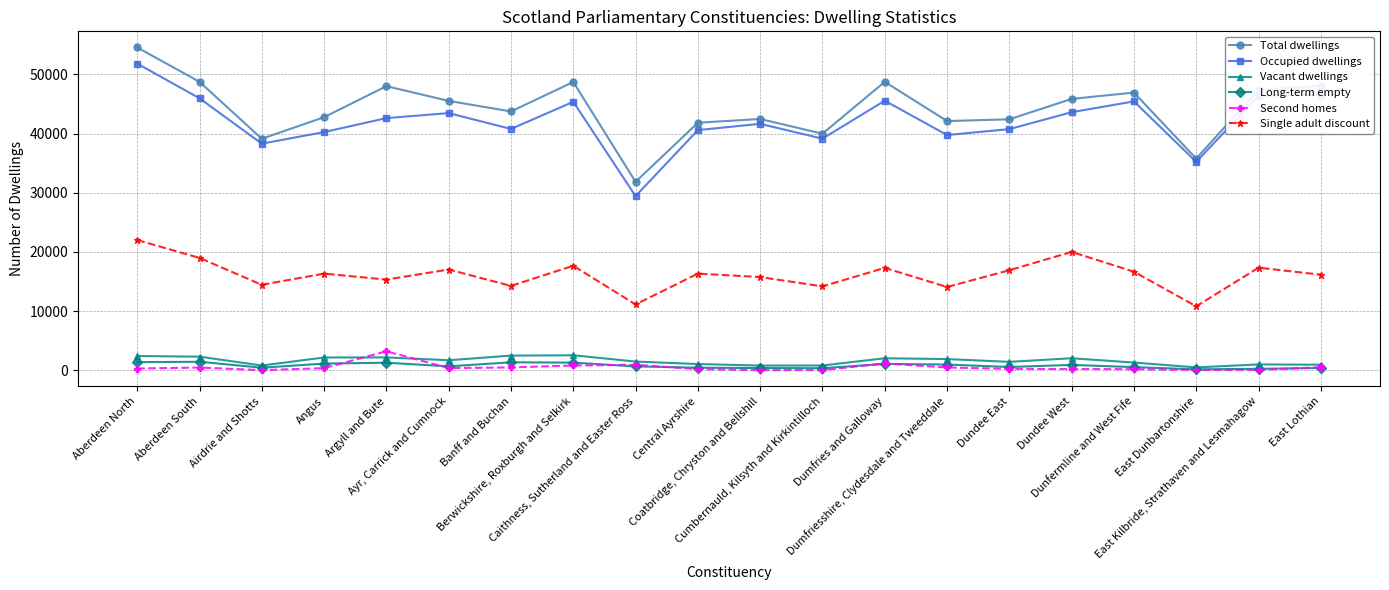

Where is the first local maximum for Single adult discount?

Angus